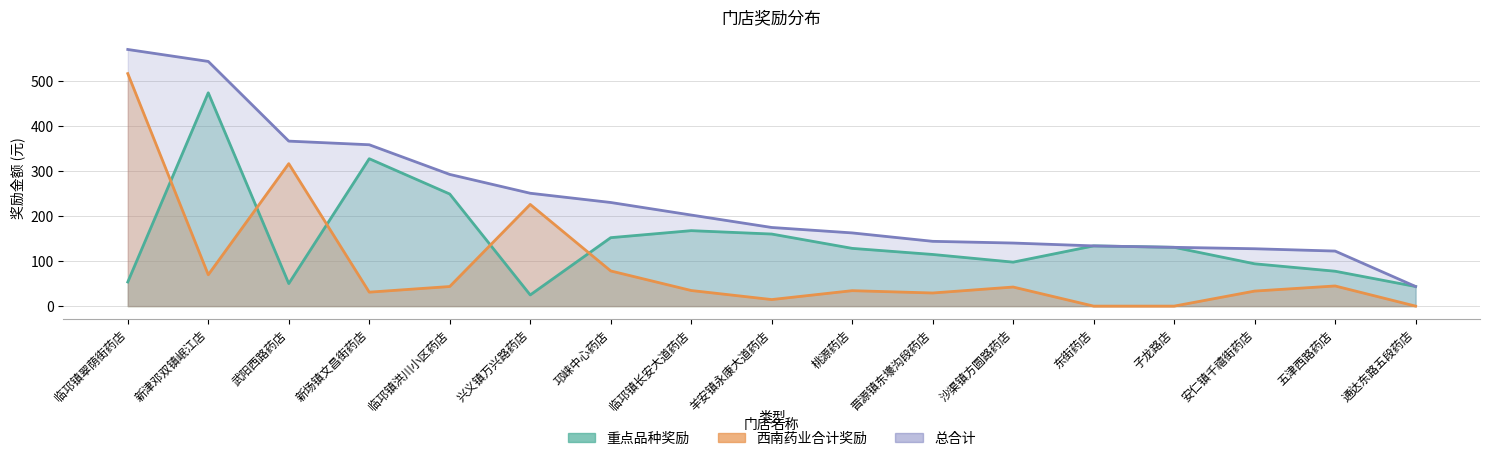

True or false: 总合计 and 西南药业合计奖励 intersect in this chart.

False